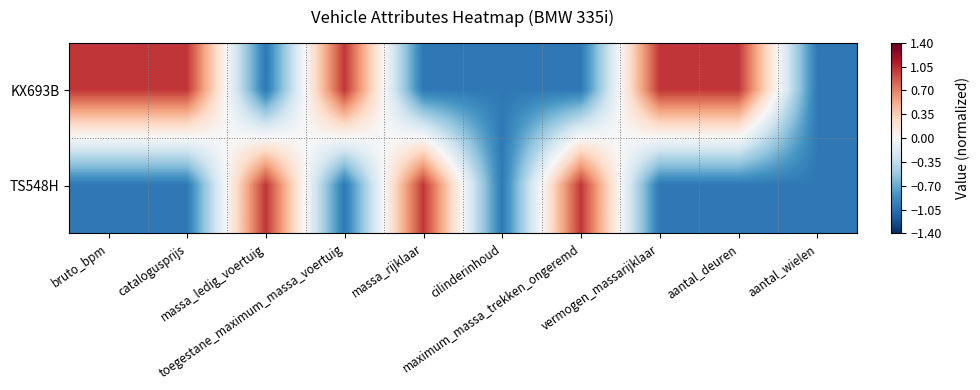

What is the minimum value shown in the chart?

-1